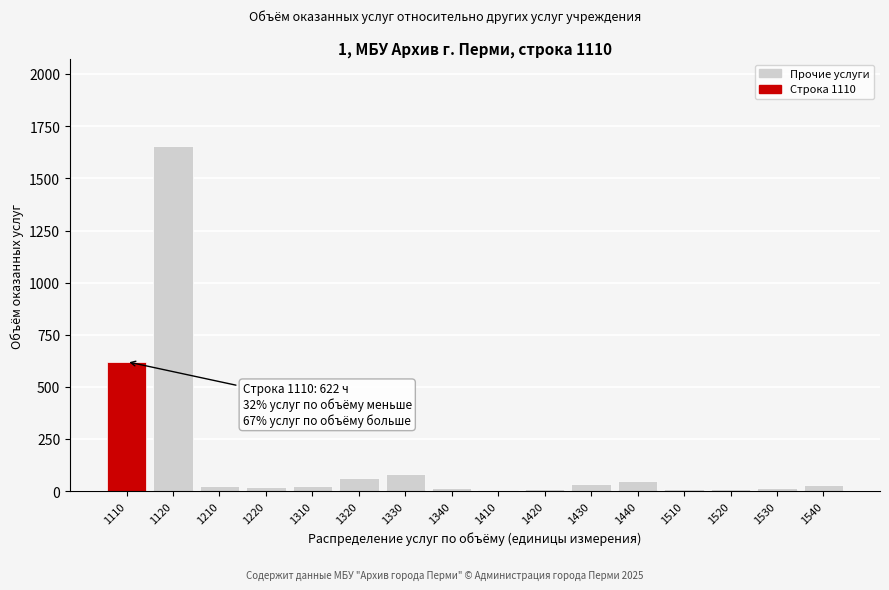

The value at 1120 is 1658. True or false?

True